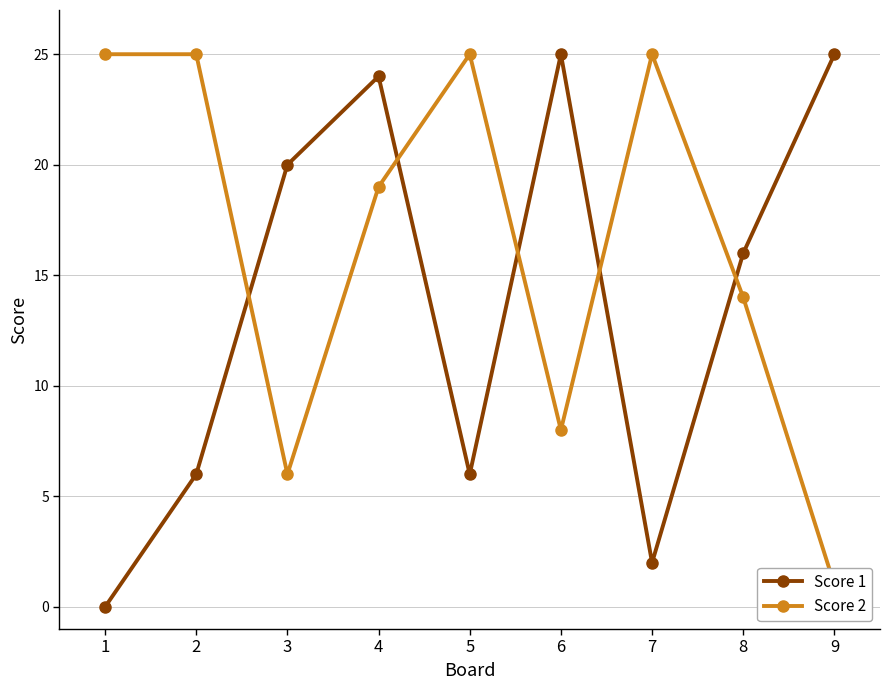

Which series has the widest spread of values?

Score 1